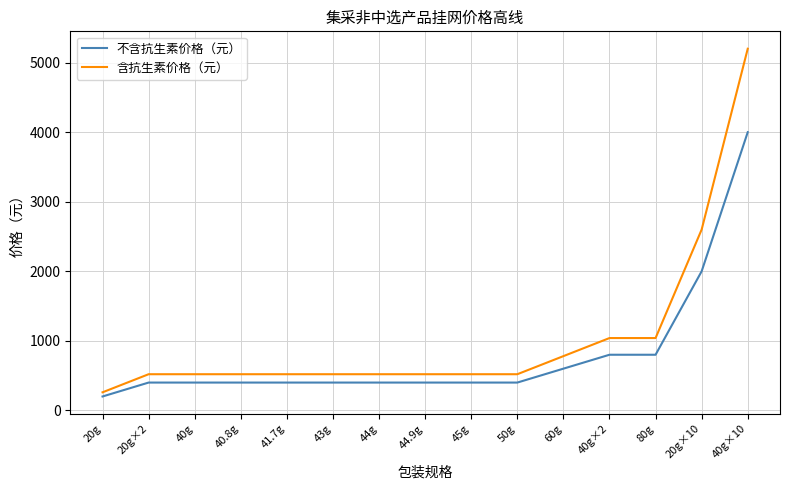

True or false: 含抗生素价格（元） has a value of 520 at 20g×2.

True